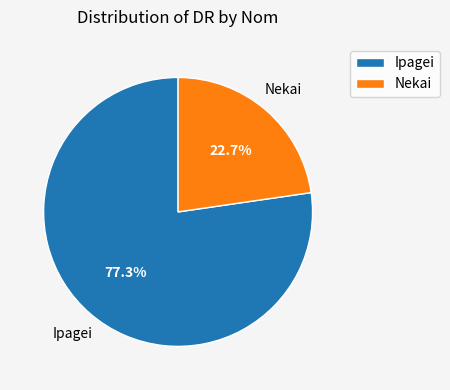

Combined, do Nekai and Ipagei account for over 50%?

Yes